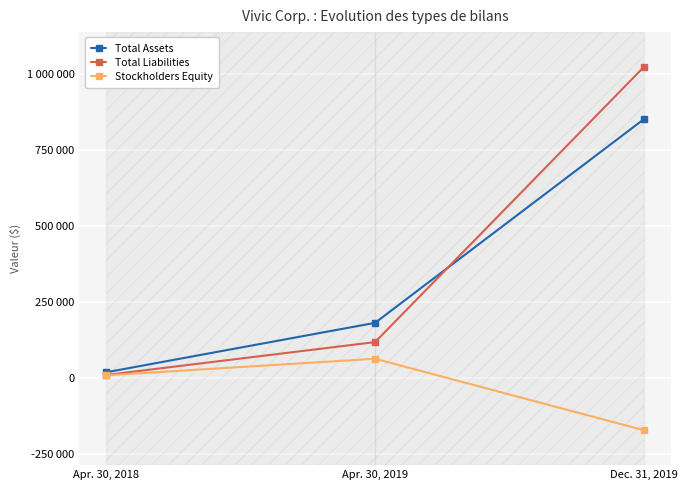

Where does the Total Assets series first go above 181519?

Dec. 31, 2019